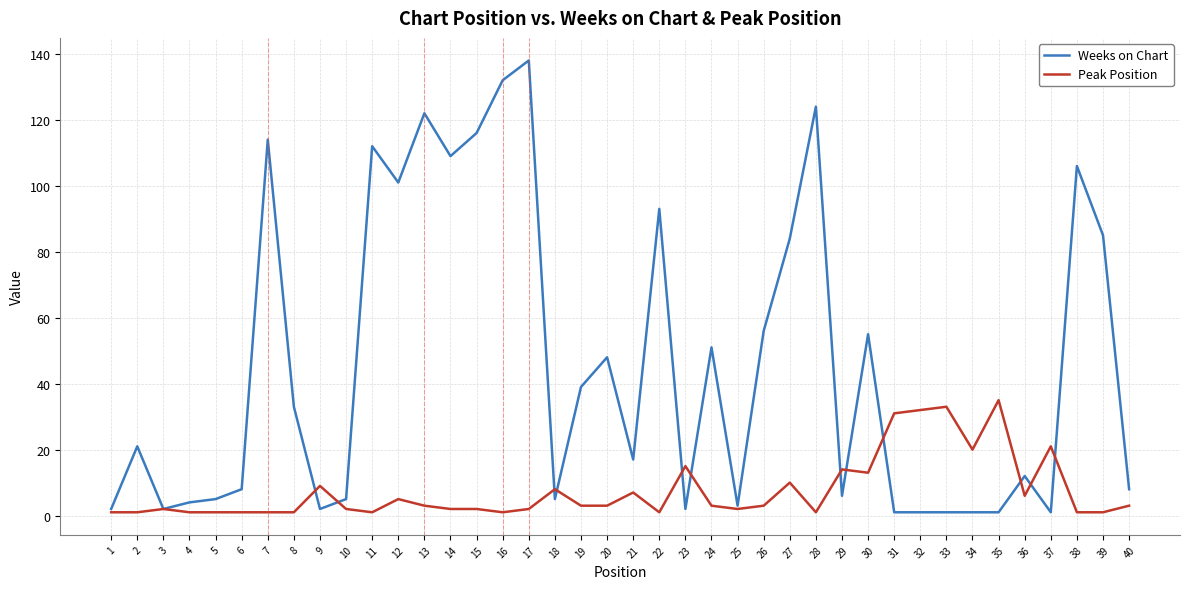

Is the value of Weeks on Chart at 20 greater than the value of Peak Position at 28?

Yes